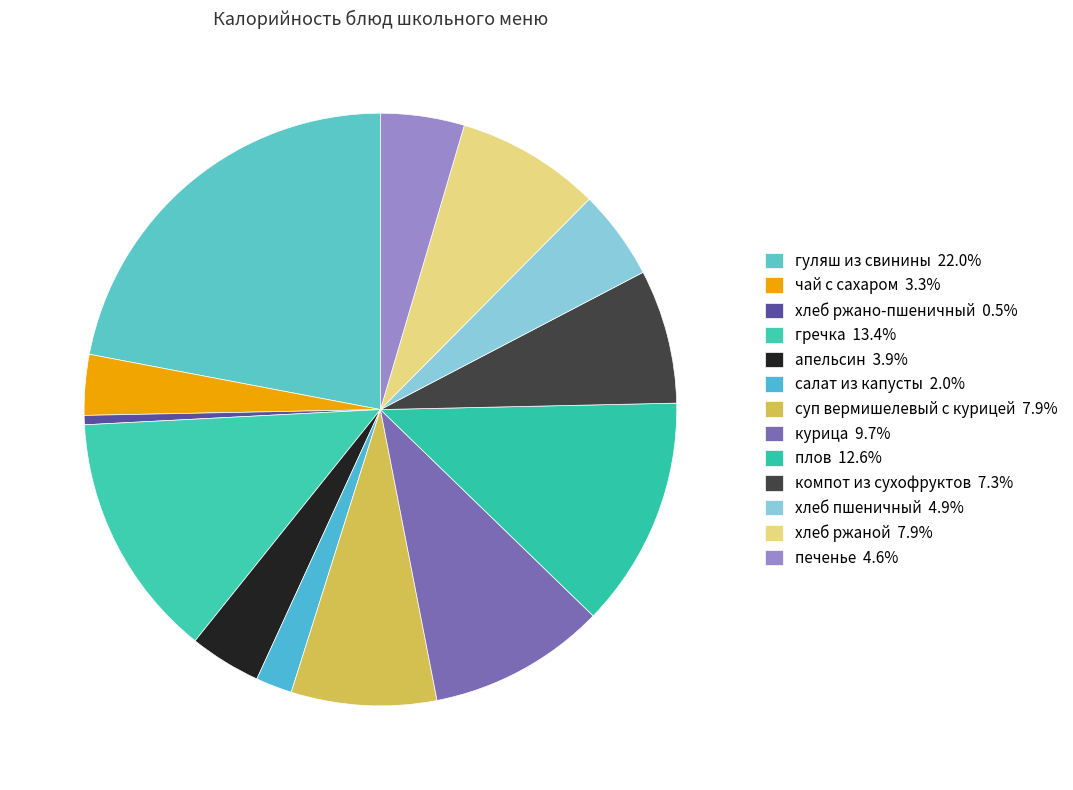

Count the number of slices in the pie.

13